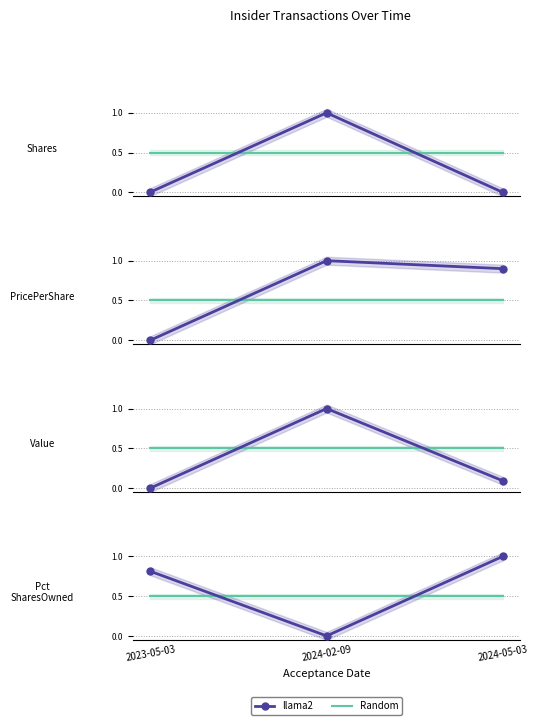

Which category has the highest value across all series?

2024-05-03